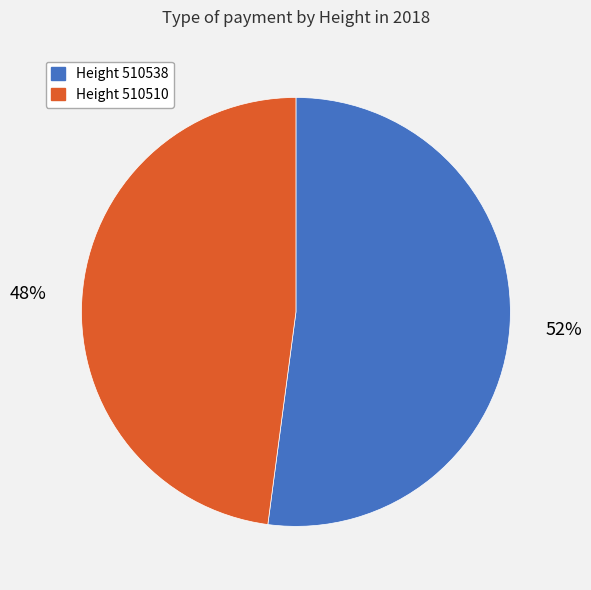

What is the ratio of the value at Height 510510 to the value at Height 510538?

0.9